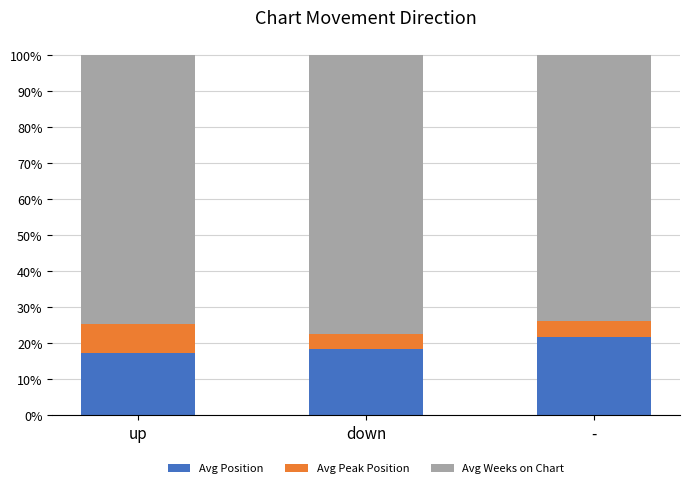

Reading left to right, what are the values for Avg Position?

17.2	18.4	21.8